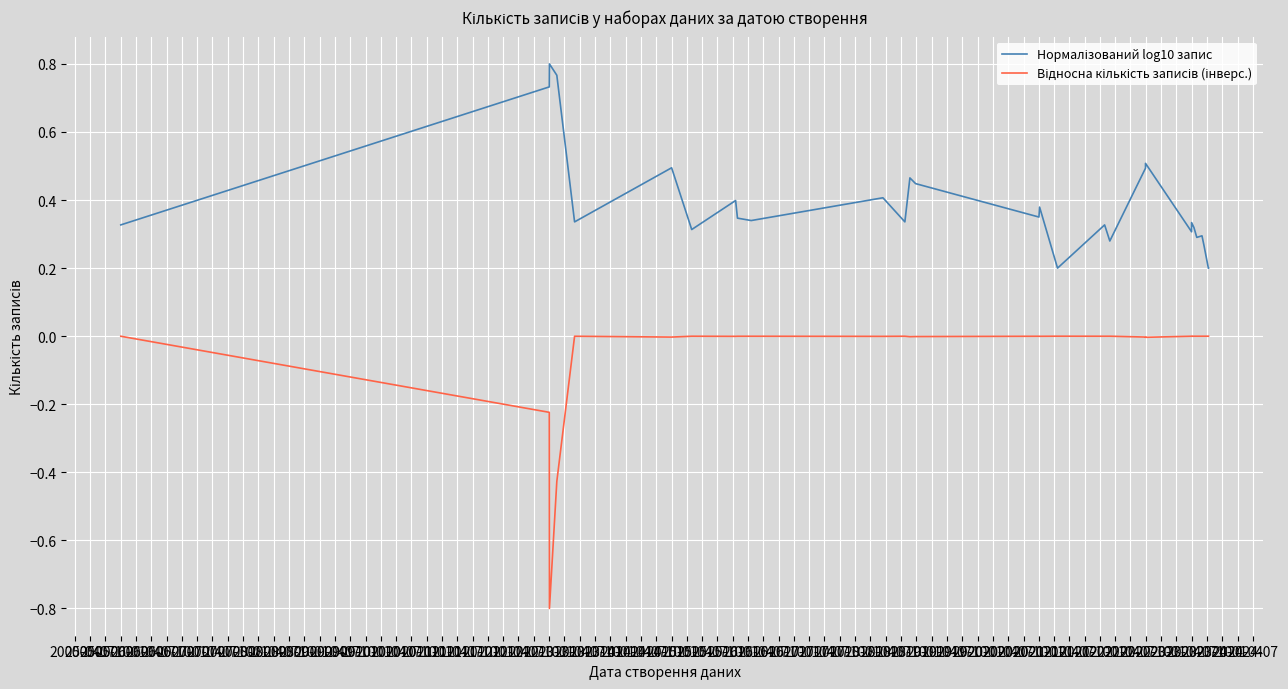

What are all the series names shown in the legend?

Нормалізований log10 запис, Відносна кількість записів (інверс.)